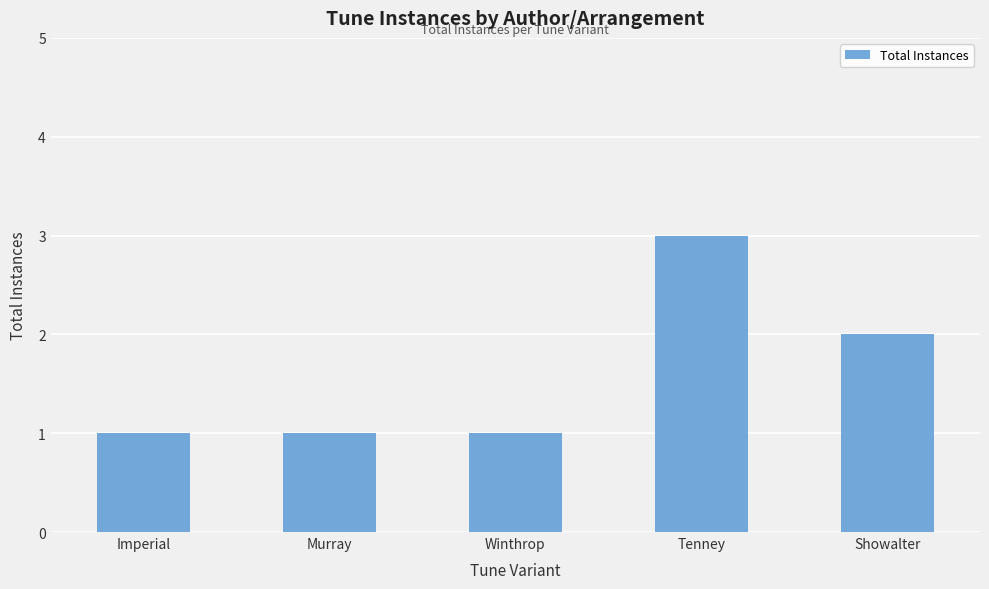

Is it true that the value at Imperial is 2?

False